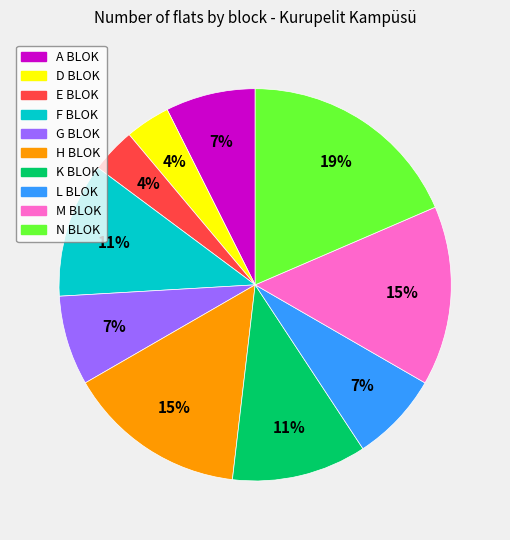

Which category has the biggest portion of the pie?

N BLOK